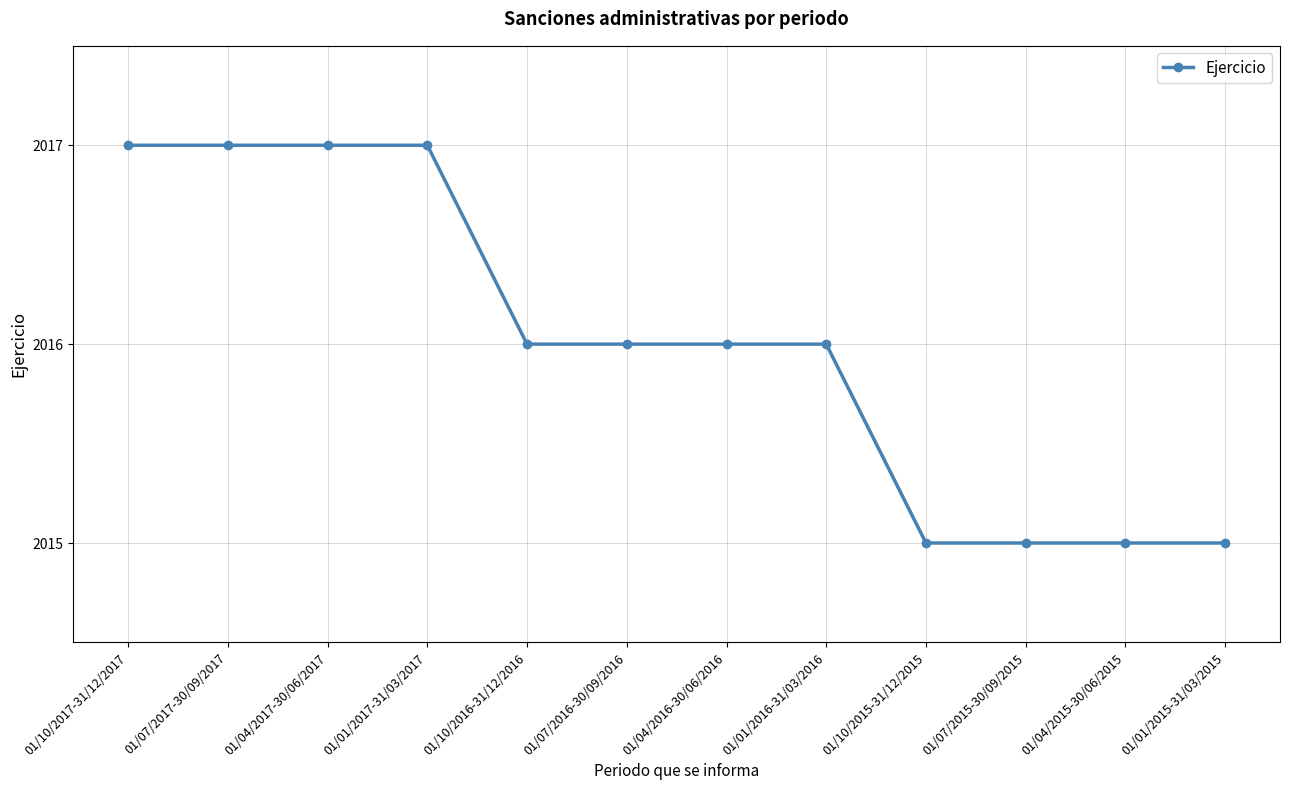

What is the ratio of the value at 01/04/2016-30/06/2016 to the value at 01/01/2015-31/03/2015?

1.0